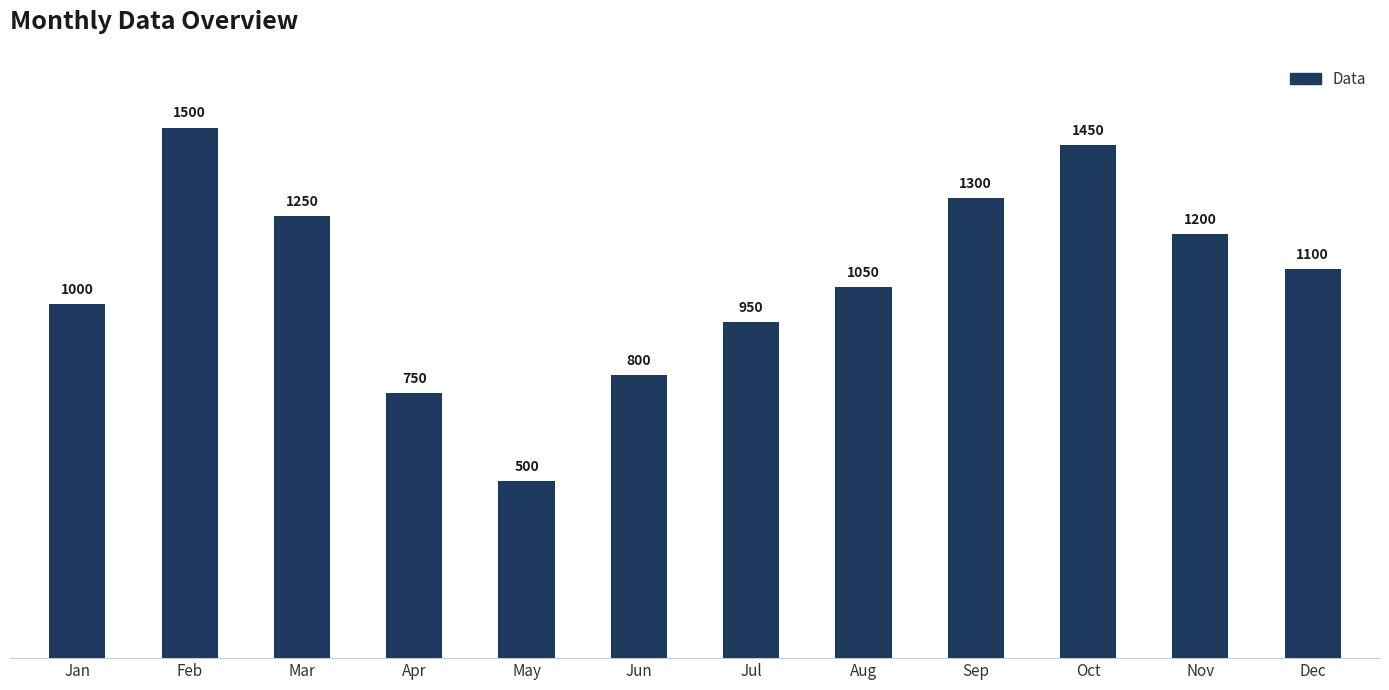

Where is the data nearest to the value 1000?

Jan